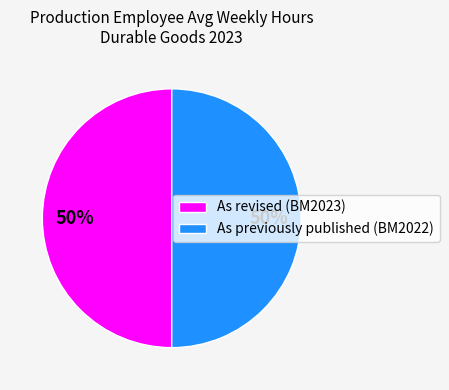

The As previously published (BM2022) slice represents 44% of the pie. True or false?

False